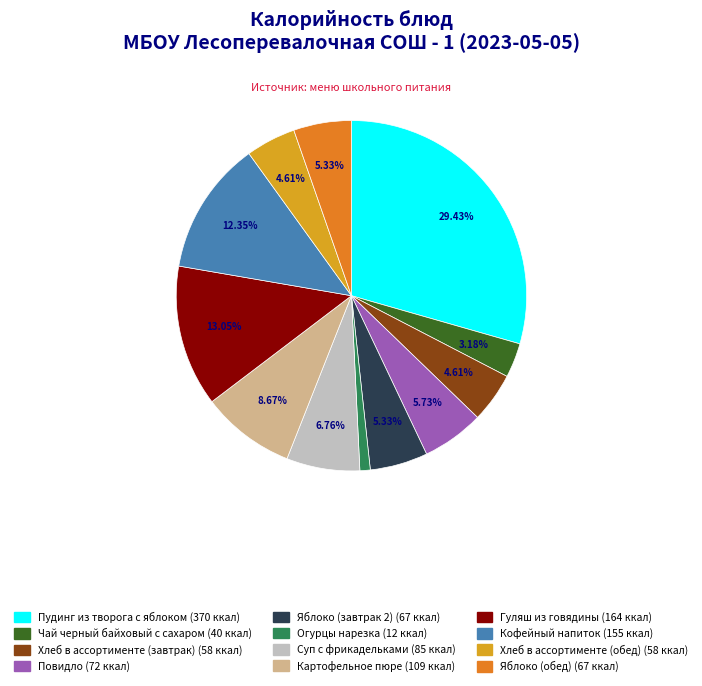

The Пудинг из творога с яблоком slice represents 29% of the pie. True or false?

True